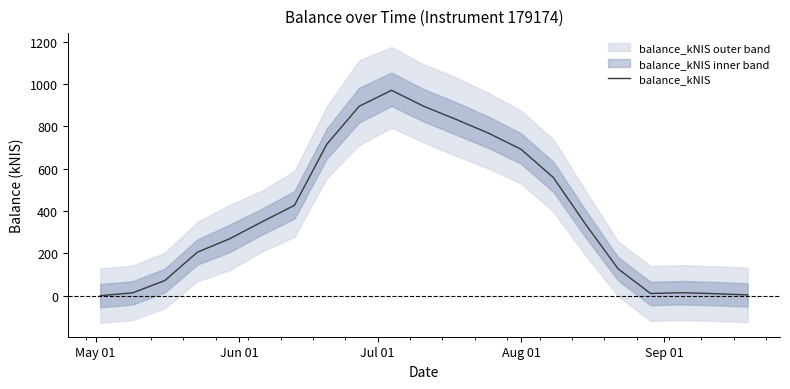

What is the maximum value for balance_kNIS?

970.7